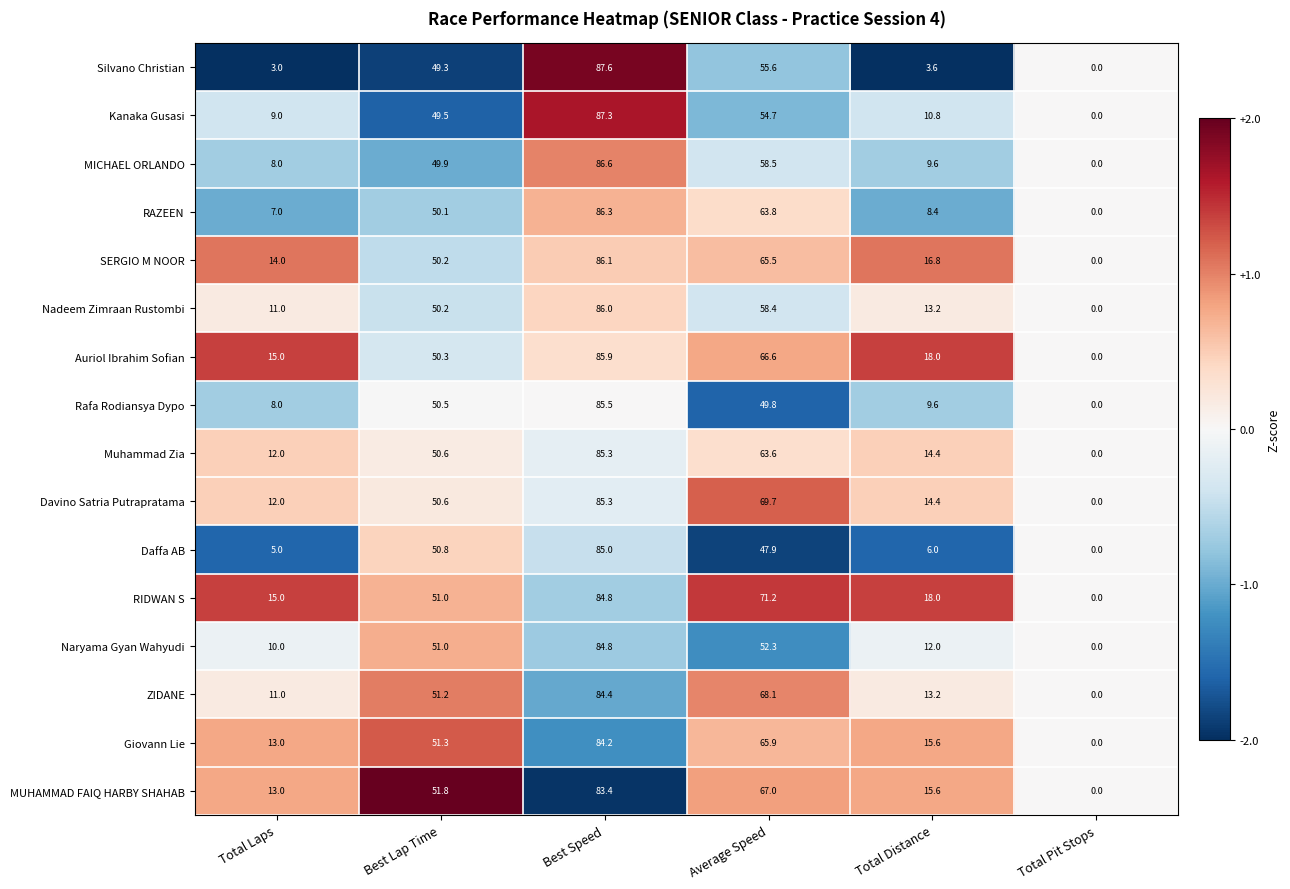

List the labels in order of Davino Satria Putrapratama value, smallest first.

Total Pit Stops, Total Laps, Total Distance, Best Lap Time, Average Speed, Best Speed